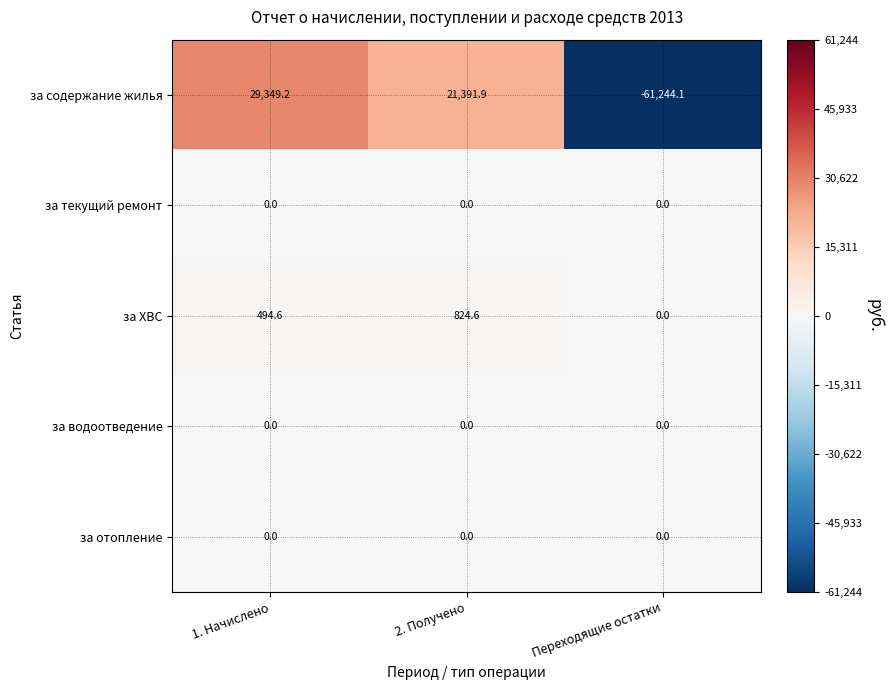

What is the greatest value displayed?

29349.2